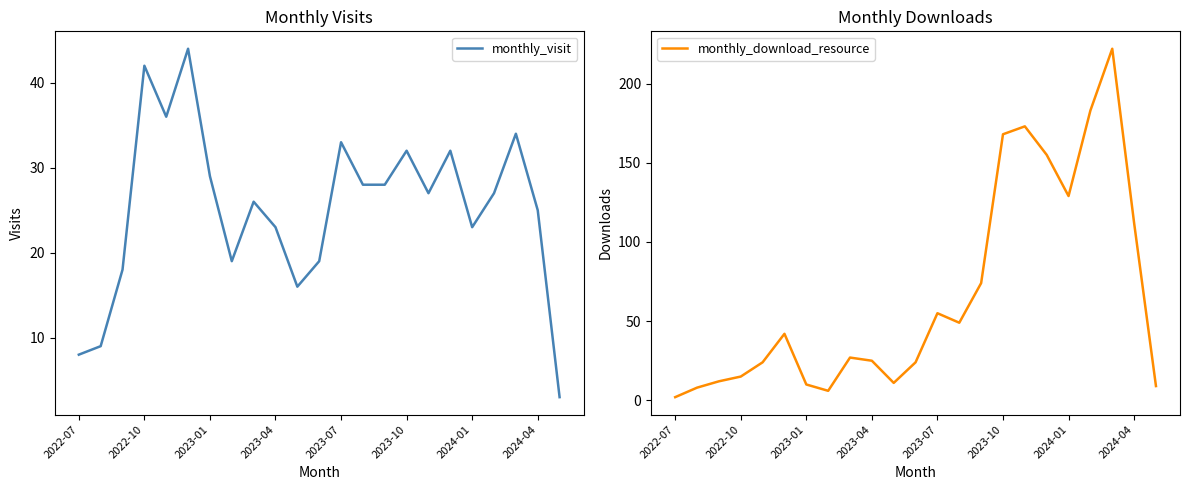

True or false: monthly_visit has a value of 8 at 2022-07.

True